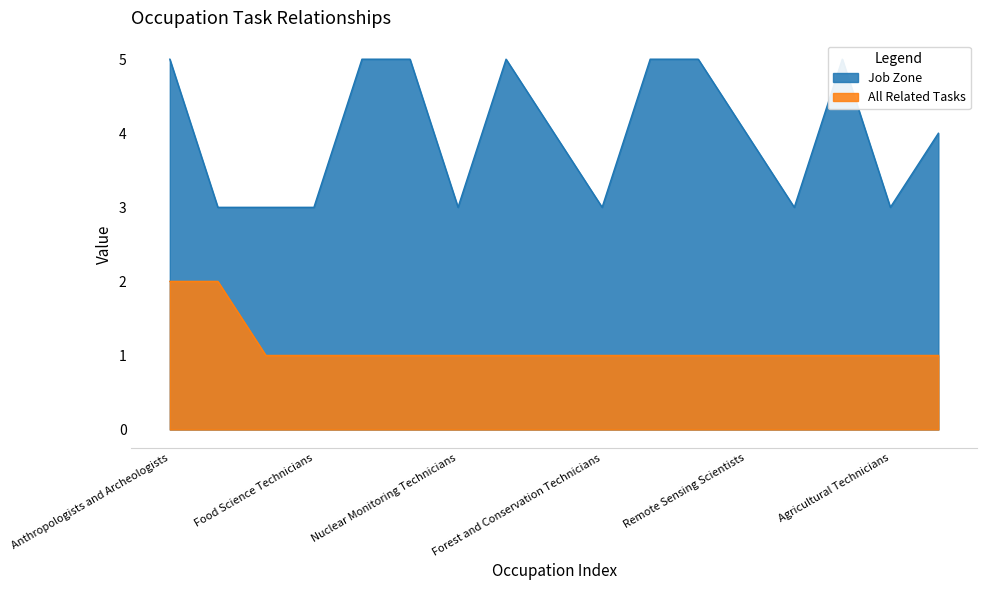

What is the label of the 12th point from the left?

Geneticists